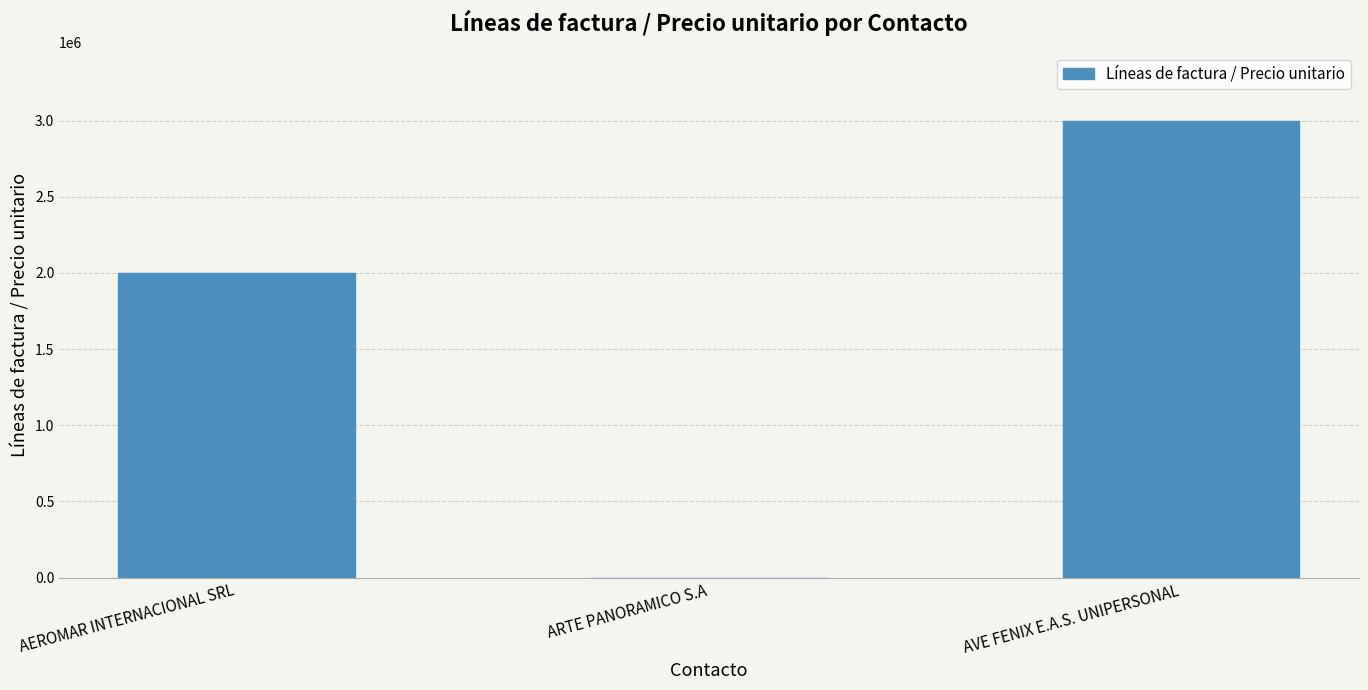

What is the change in value from AEROMAR INTERNACIONAL SRL to ARTE PANORAMICO S.A?

-1999900